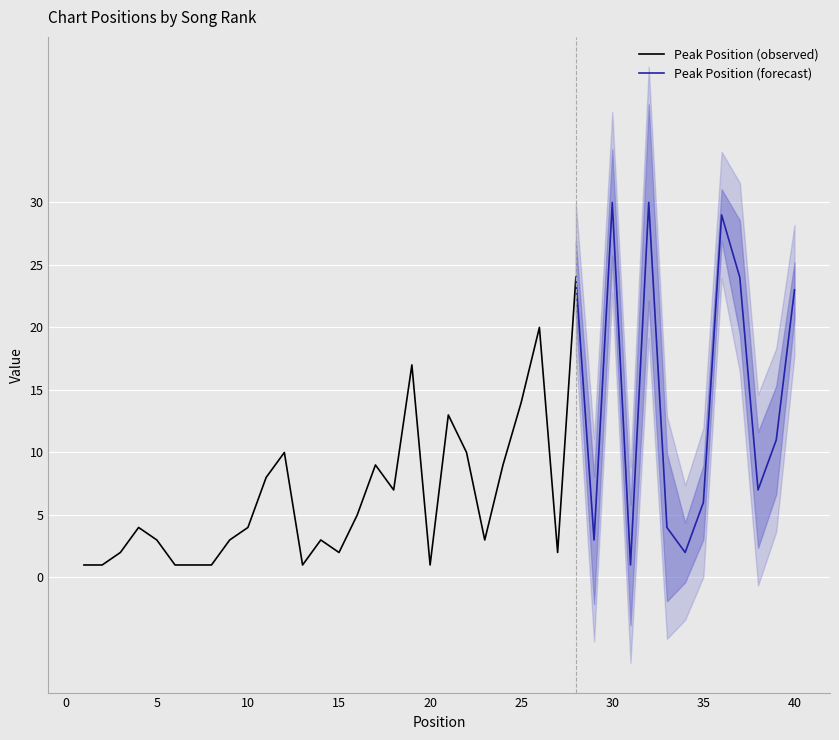

Between 22 and 21, which is larger?

21